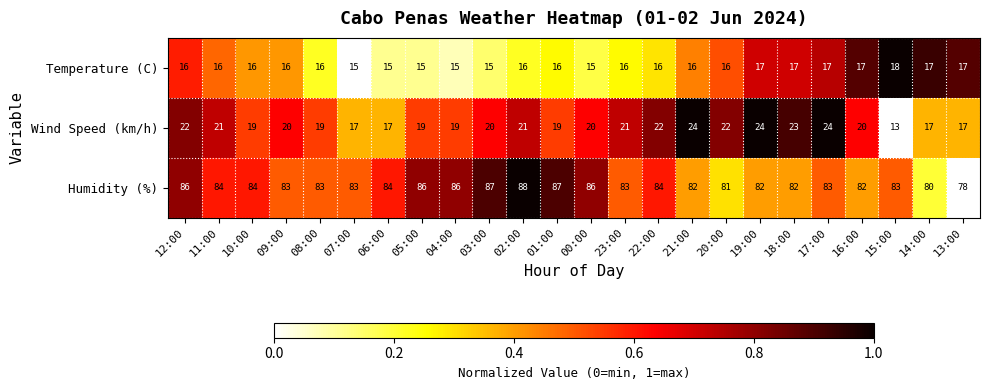

What is the difference between the Humidity (%) values at 05:00 and 13:00?

8